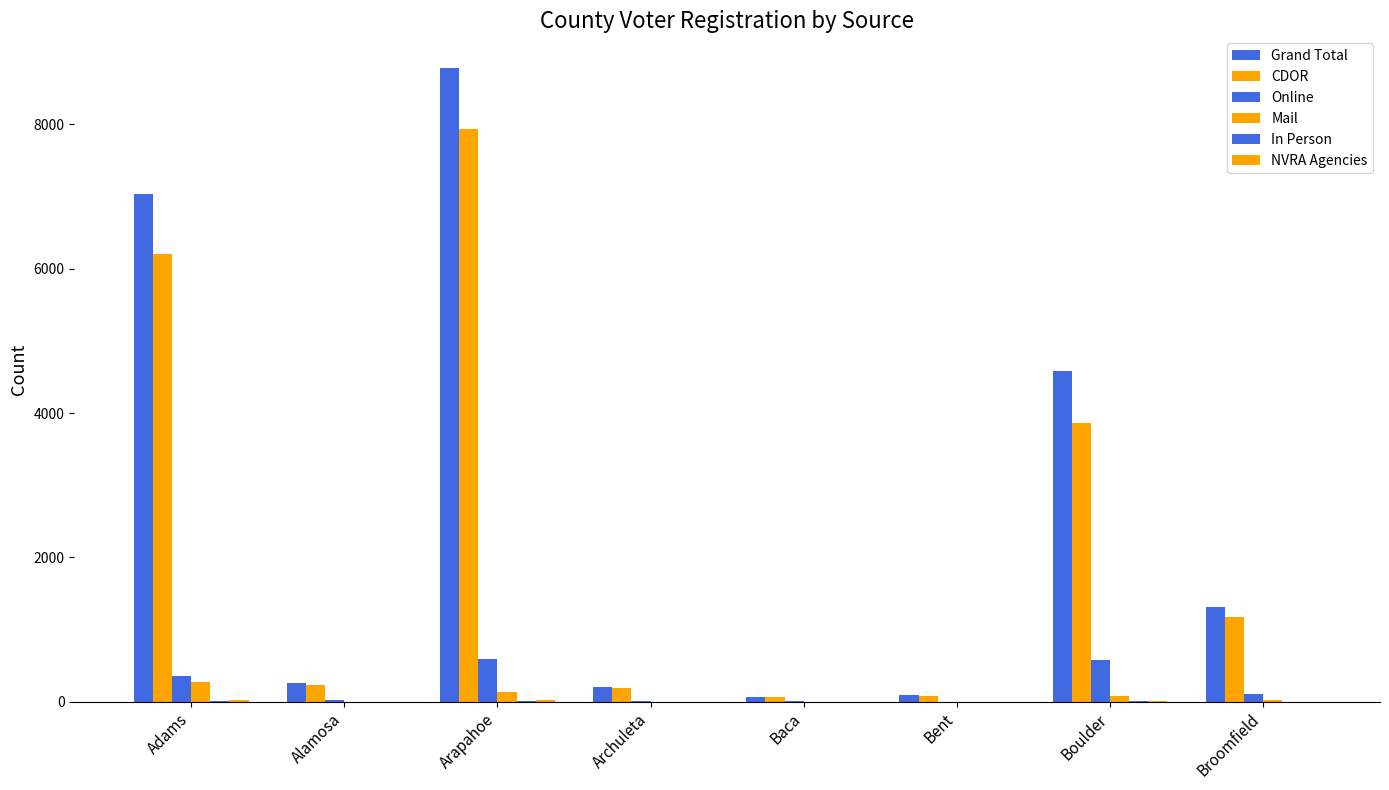

Which series has the largest total across all categories?

Grand Total